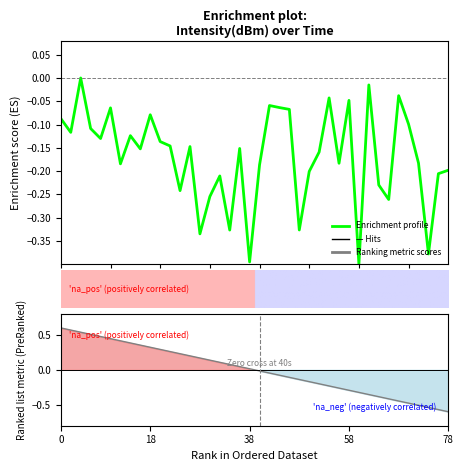

What is the average value of the Enrichment profile series?

-0.2